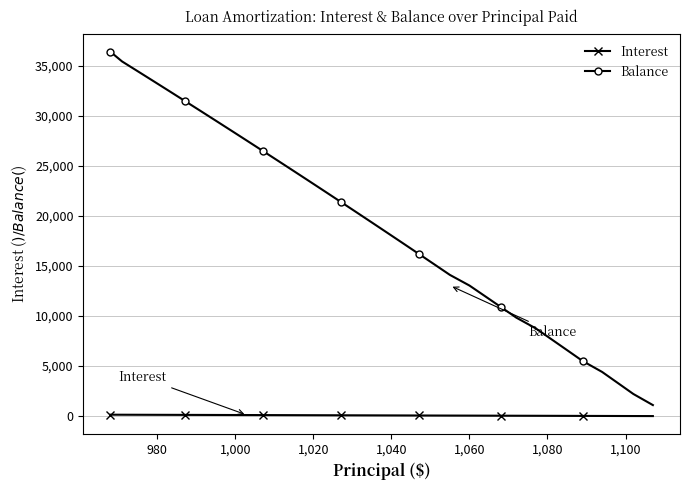

Which series has the largest total across all categories?

Balance